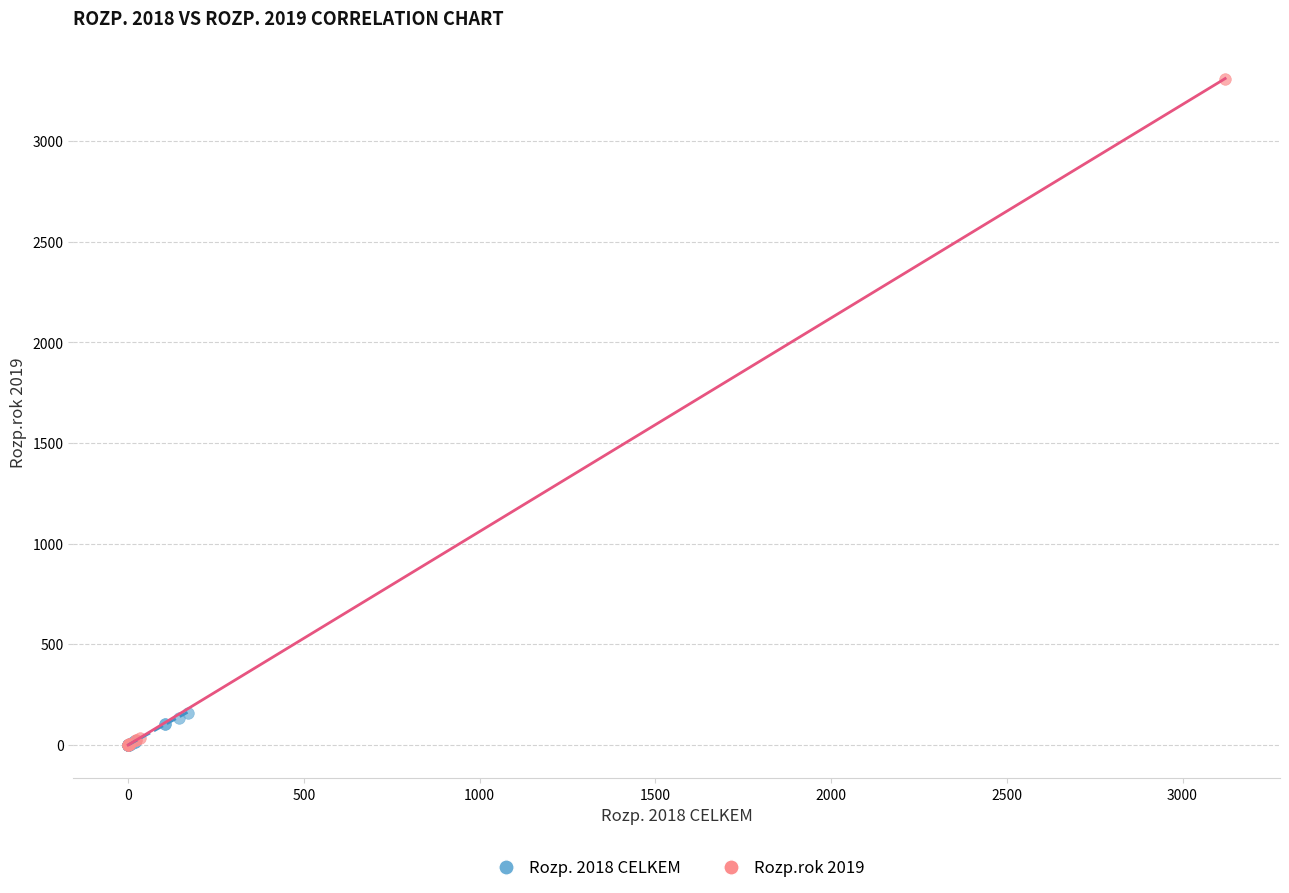

Which series reaches the maximum Y coordinate?

Rozp.rok 2019